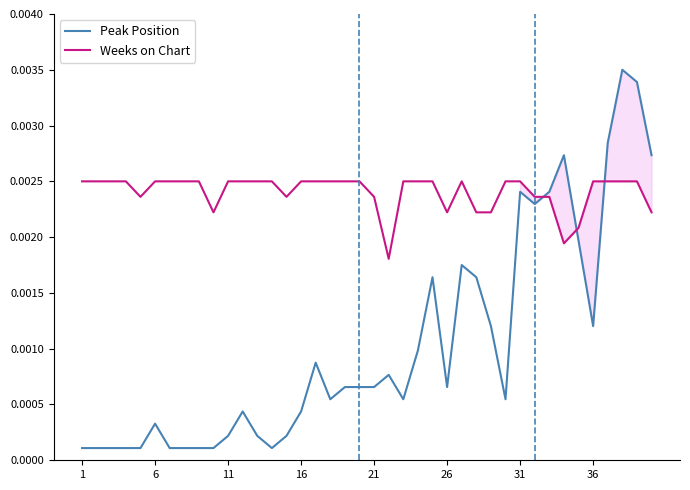

True or false: Peak Position and Weeks on Chart cross at least once.

True